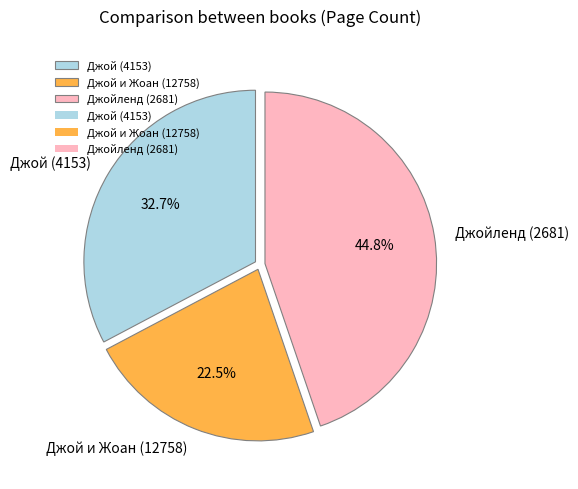

Is Джой (4153) the majority of the pie?

No